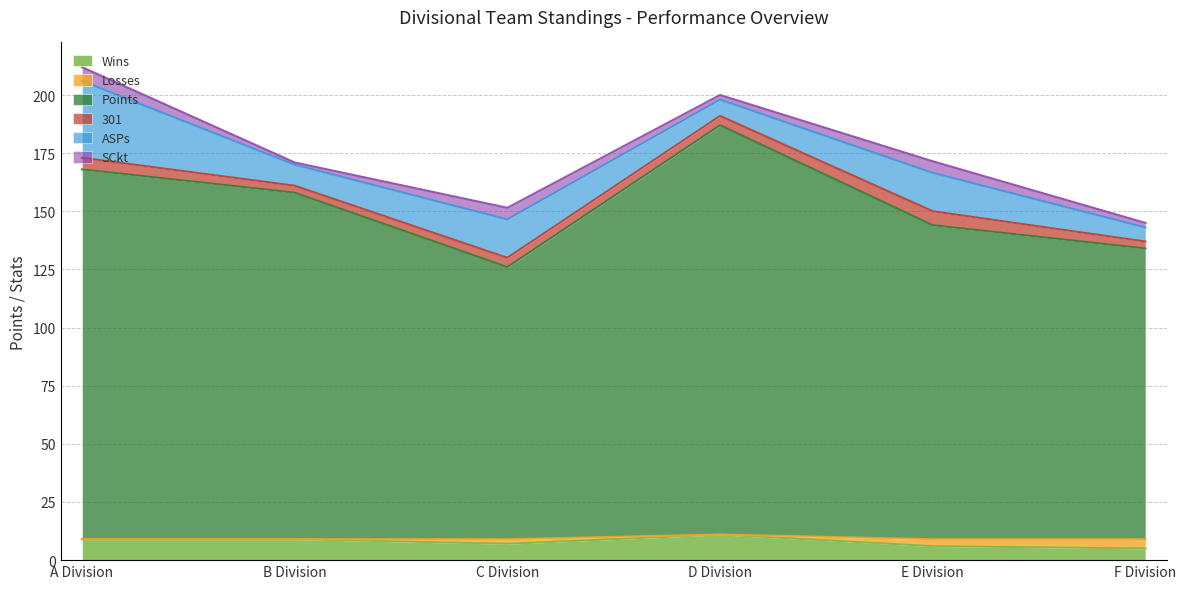

At which category is the sum across all series the highest?

A Division